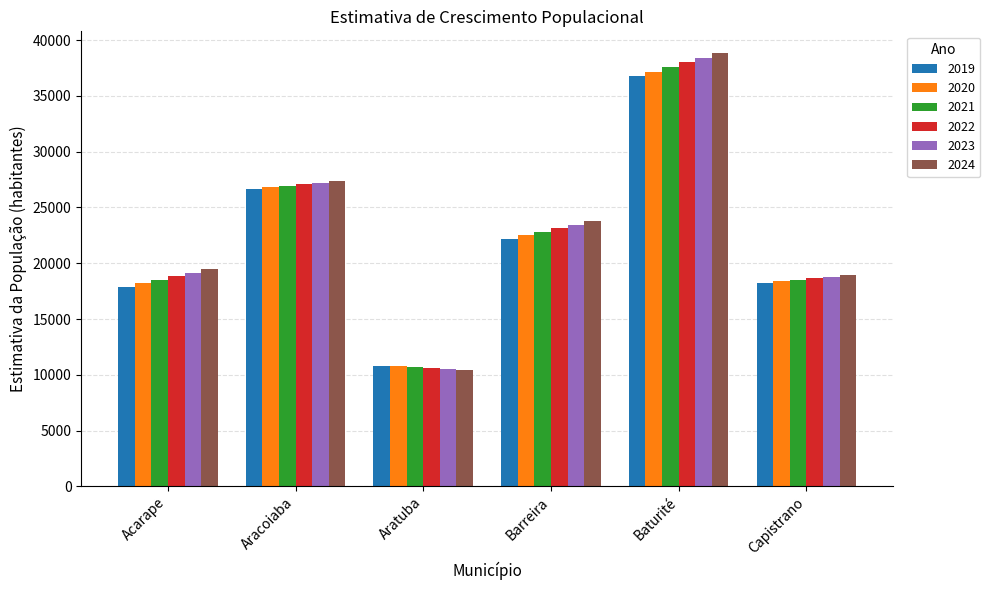

True or false: 2023 has a value of 4616 at Capistrano.

False